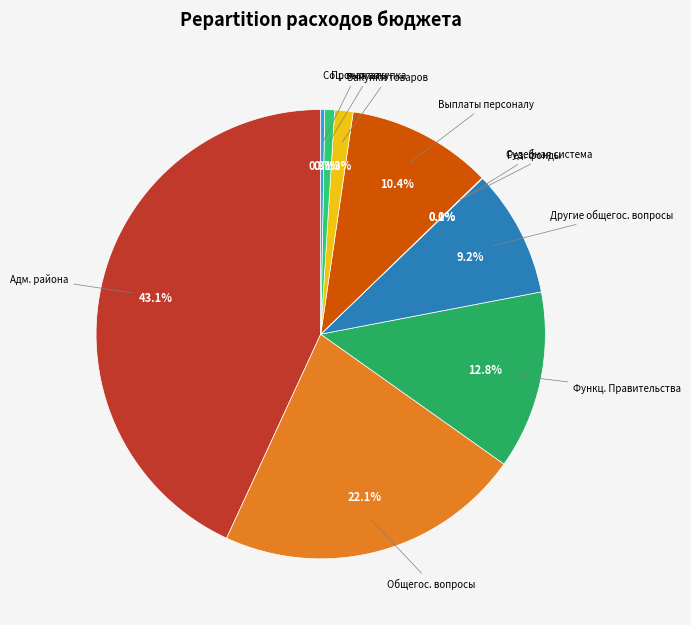

Which slice is the largest?

Администрация района (города)